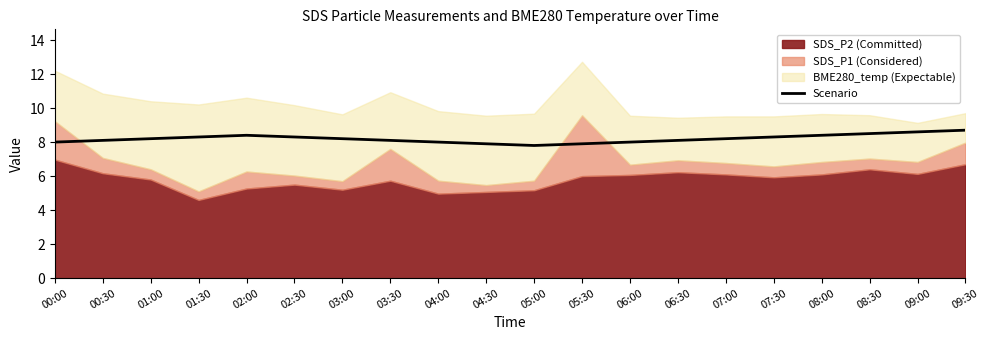

True or false: Scenario has a value of 13.0 at 03:00.

False